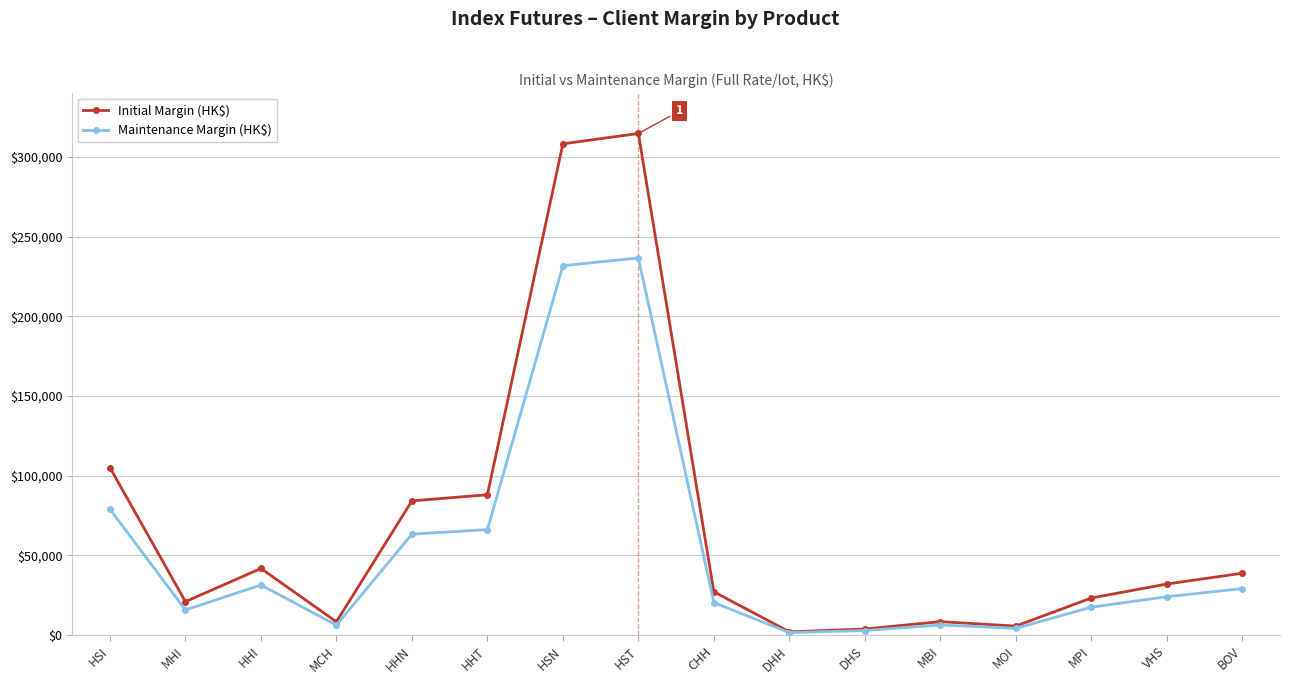

Which series has the largest range (max minus min)?

Initial Margin (HK$)